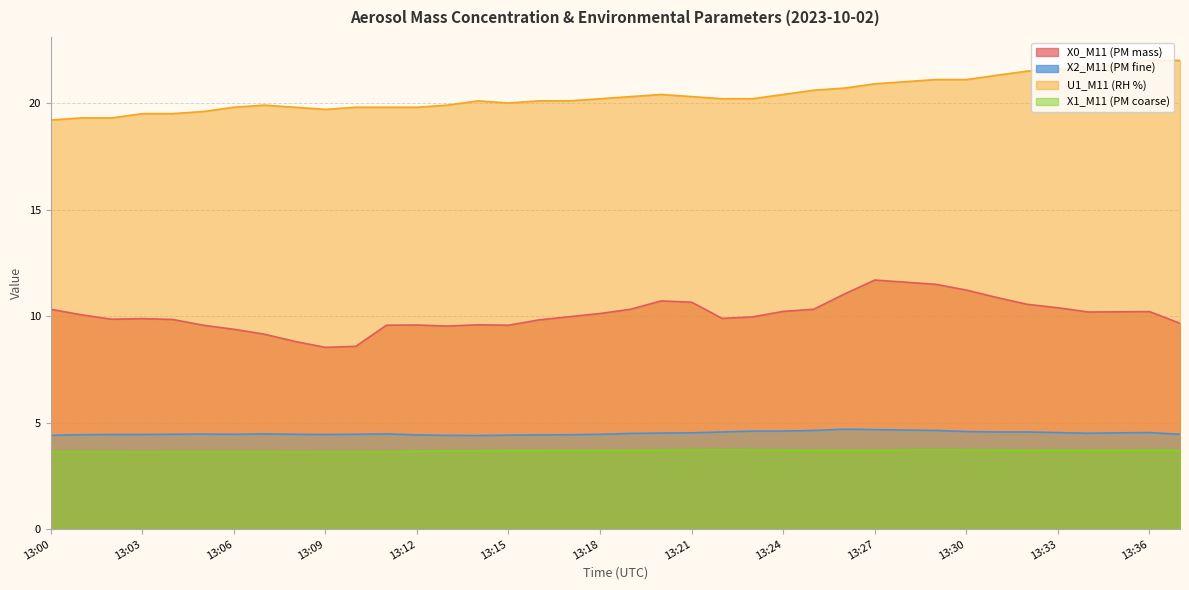

List the series in order of their peak value, lowest first.

X1_M11 (PM coarse), X2_M11 (PM fine), X0_M11 (PM mass), U1_M11 (RH %)